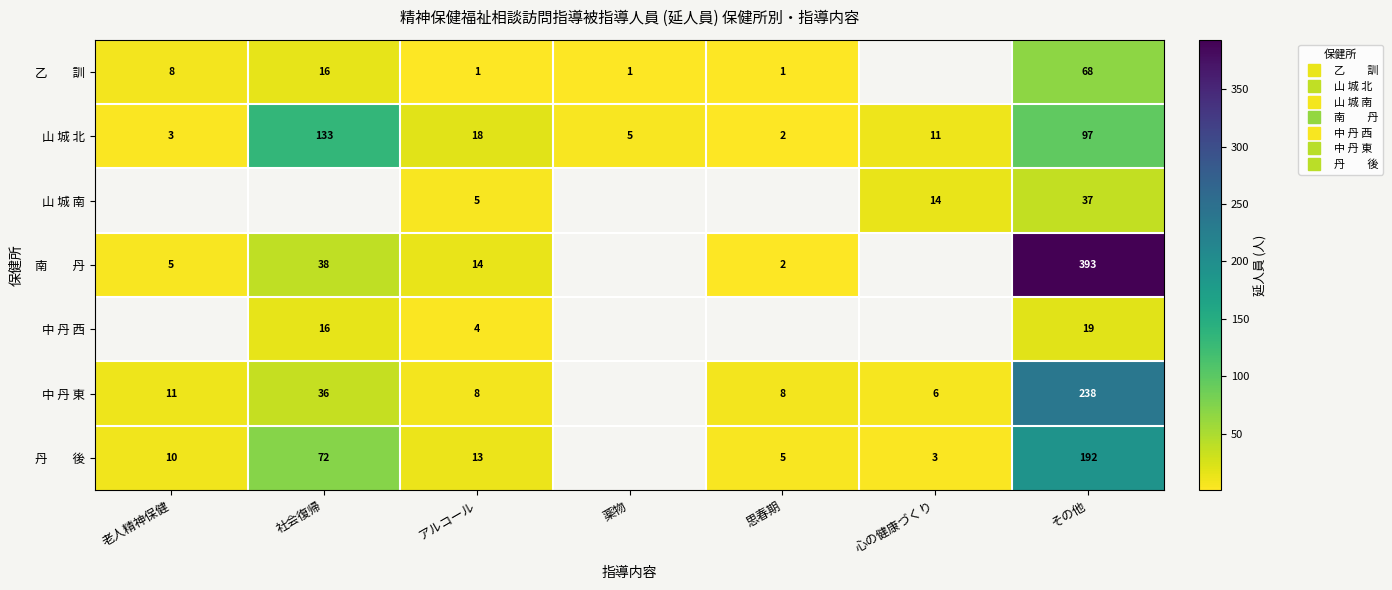

How many data points in 山 城 北 are less than 11?

3